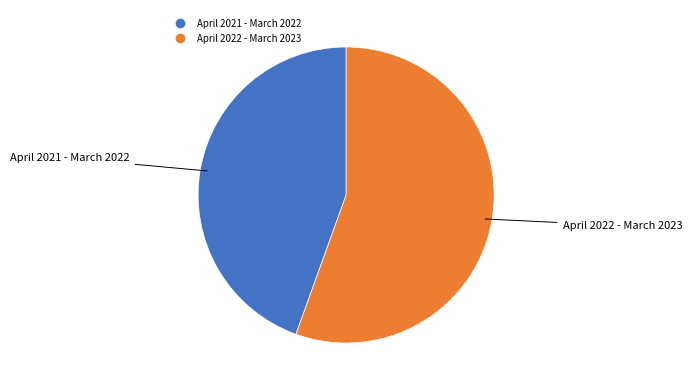

Rank the categories by value from lowest to highest.

April 2021 - March 2022, April 2022 - March 2023